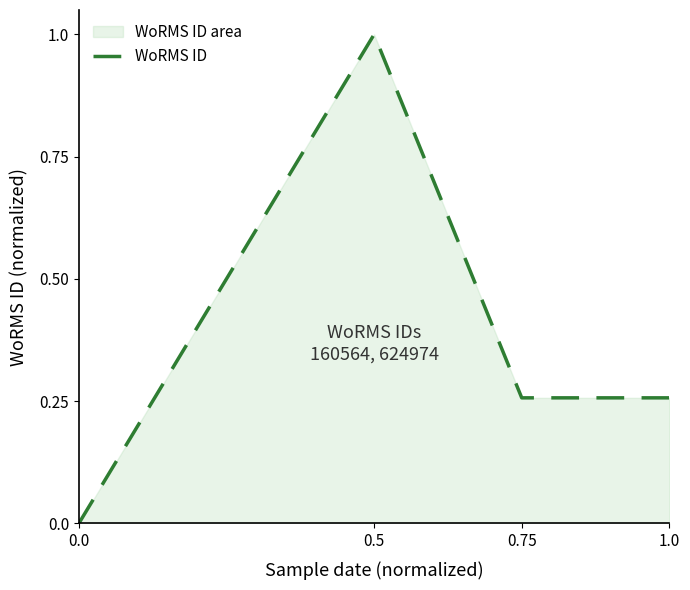

Which has a higher value, 1.0 or 0.5?

0.5